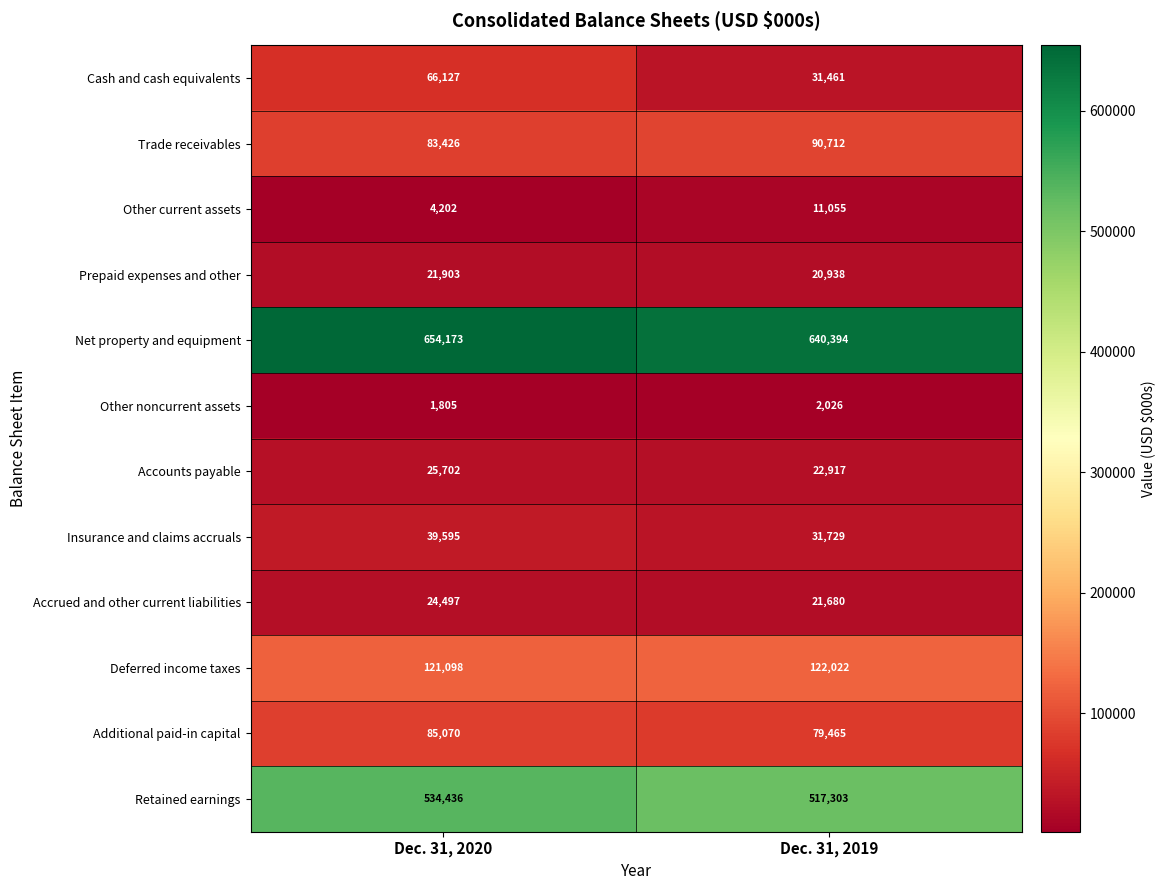

What is the sum of the Trade receivables values at Dec. 31, 2020 and Dec. 31, 2019?

174138